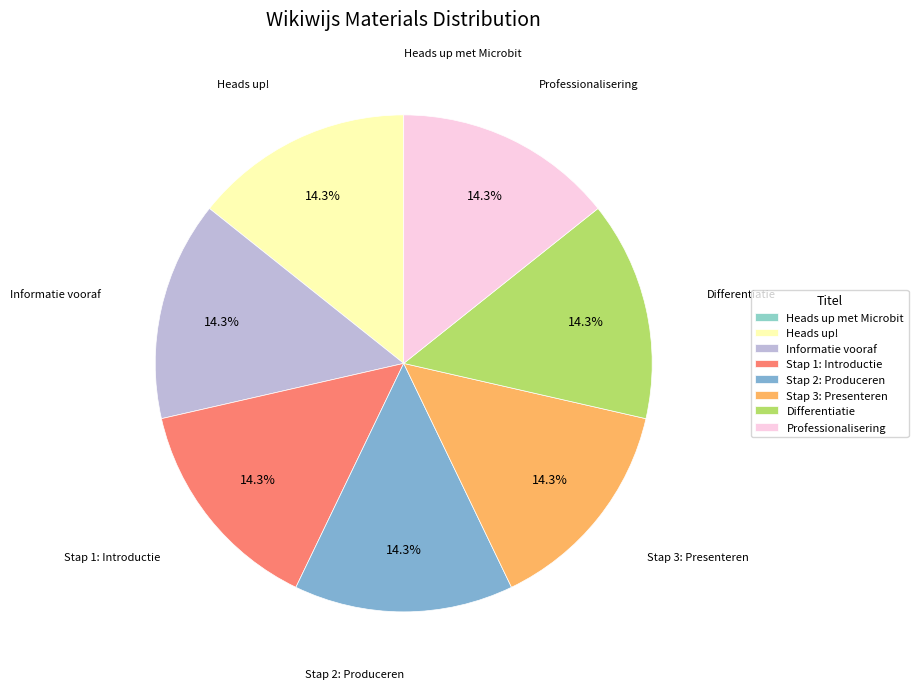

To the nearest percent, what percentage of the pie is Differentiatie?

14%